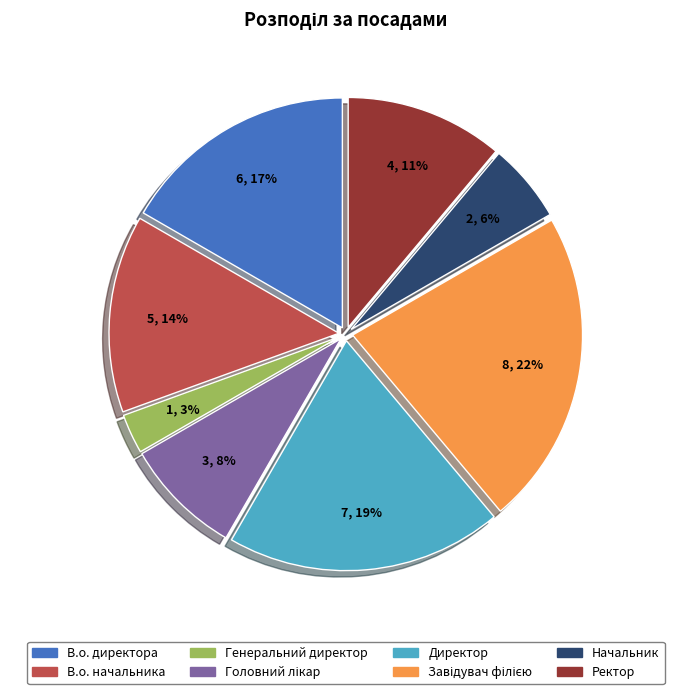

To the nearest percent, what is the average slice percentage?

12%